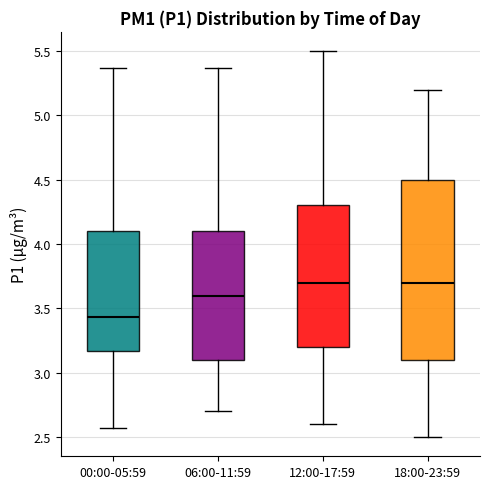

Reading left to right, transcribe this box plot: for each box, give where its median line is, the range the box spans, and where its two whiskers end, as read against the y-axis. The values are not printed on the chart, so give them approximately, as read against the axis.

00:00-05:59: median 3.45, box 3.15 to 4.10, whiskers 2.55 to 5.35
06:00-11:59: median 3.60, box 3.10 to 4.10, whiskers 2.70 to 5.35
12:00-17:59: median 3.70, box 3.20 to 4.30, whiskers 2.60 to 5.50
18:00-23:59: median 3.70, box 3.10 to 4.50, whiskers 2.50 to 5.20